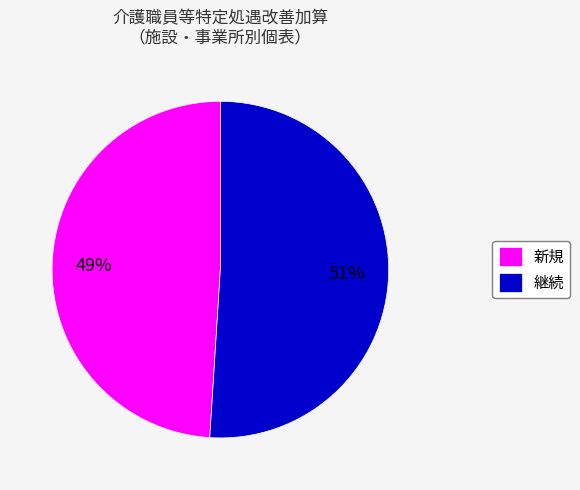

Rank the categories by value from highest to lowest.

継続, 新規